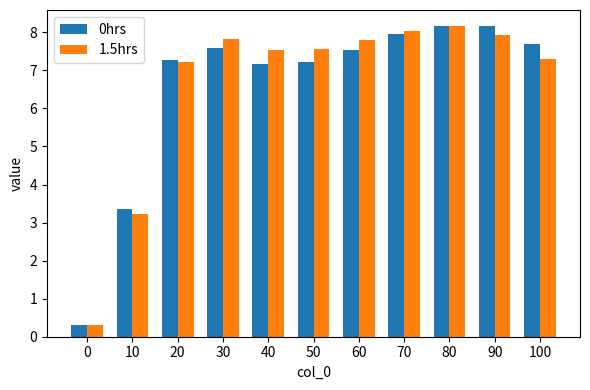

At how many categories does at least one series exceed 1?

10